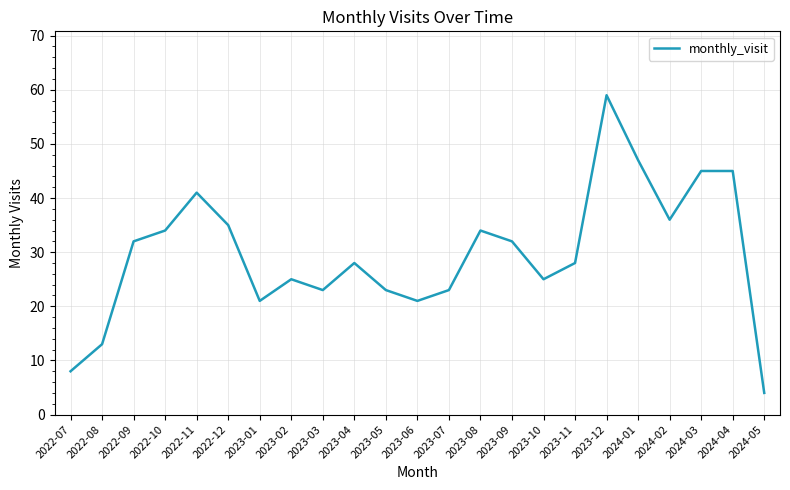

What is the change in value from 2022-07 to 2024-05?

-4